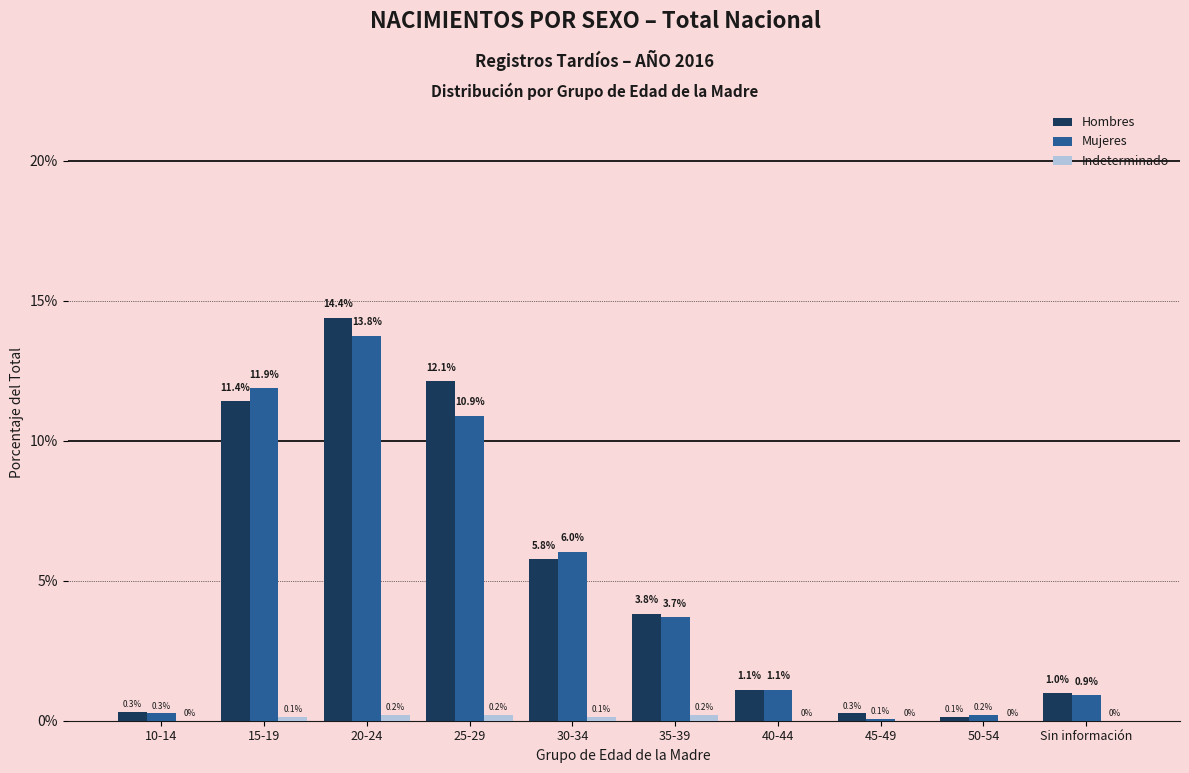

The Mujeres series shows 10.0 at 30-34. True or false?

False